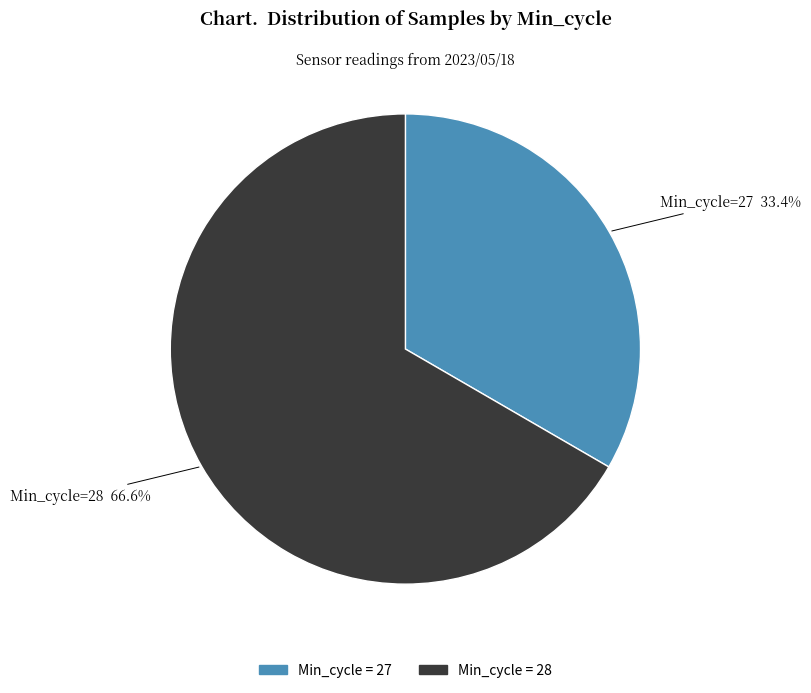

Is there any slice that represents more than half of the pie?

Yes